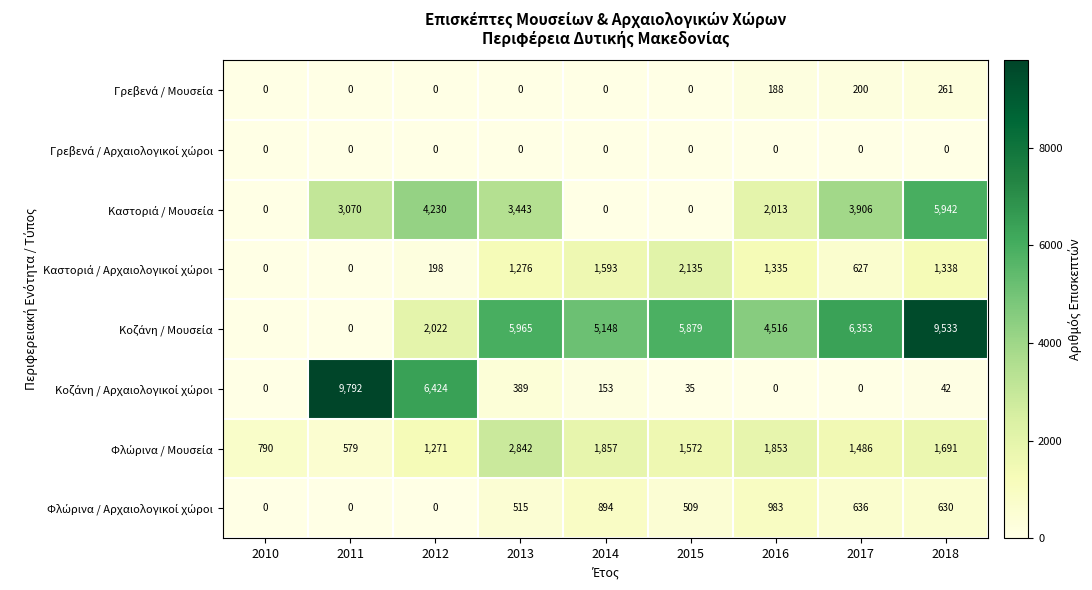

What is the total value across all series at 2016?

10888